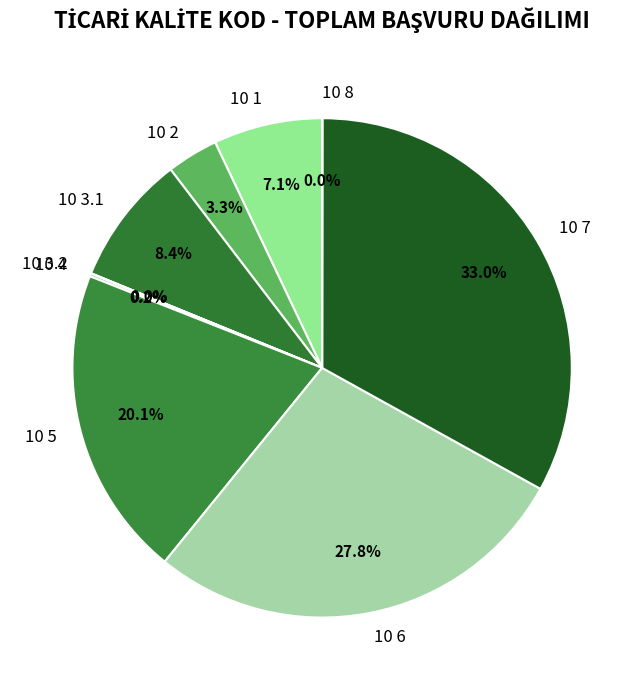

What percentage is NOT represented by 10 7?

67.0%